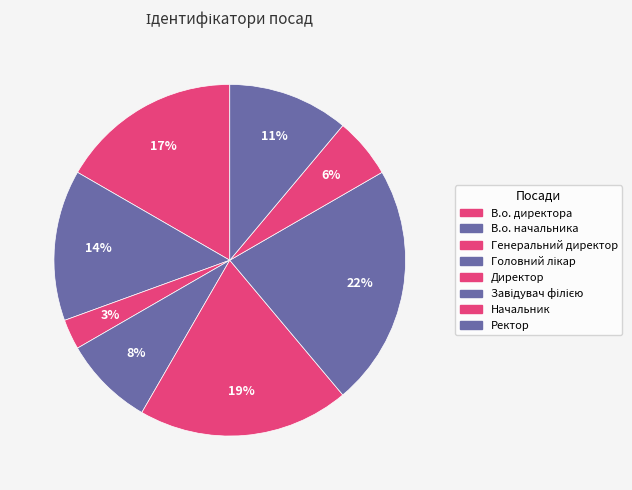

How many slices are in this pie chart?

8